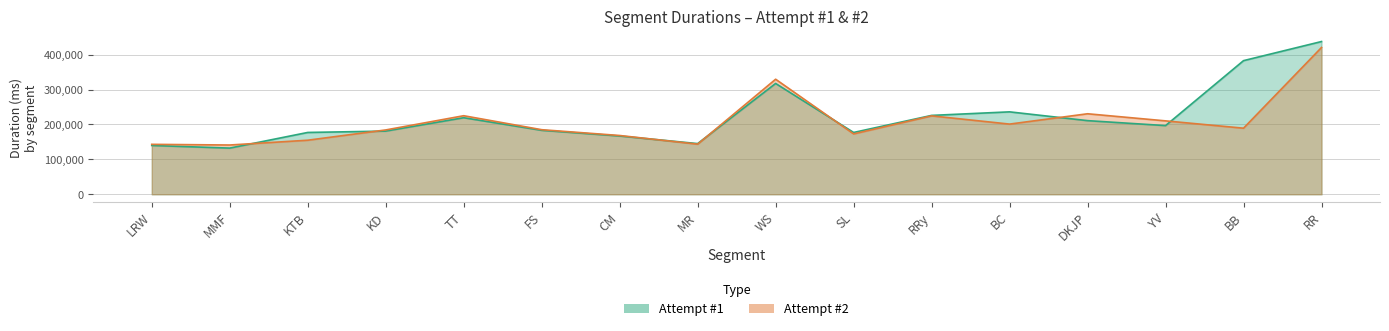

What is the label of the 13th point from the right?

KD